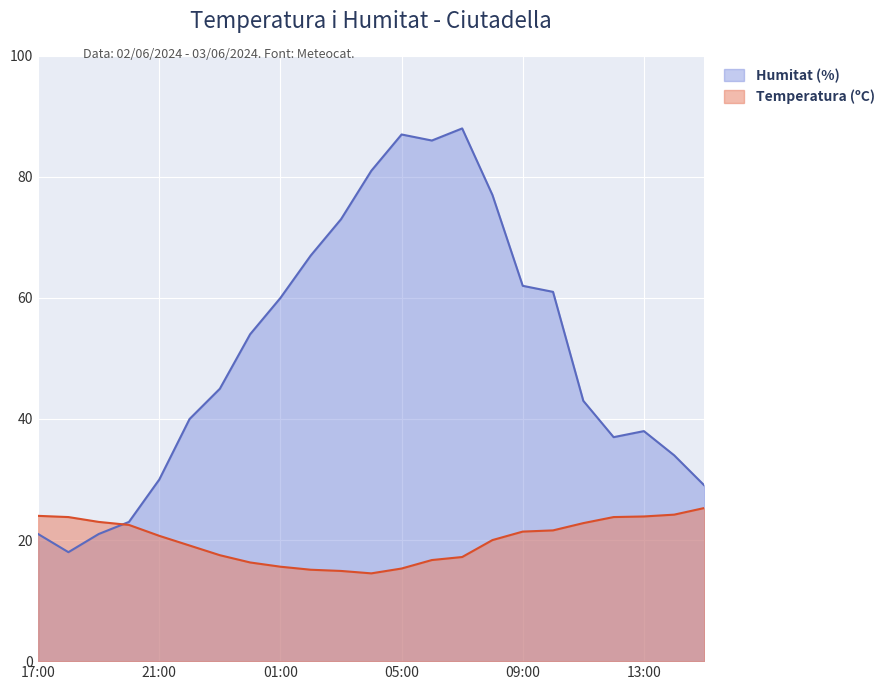

True or false: Humitat (%) and Temperatura (ºC) intersect in this chart.

True